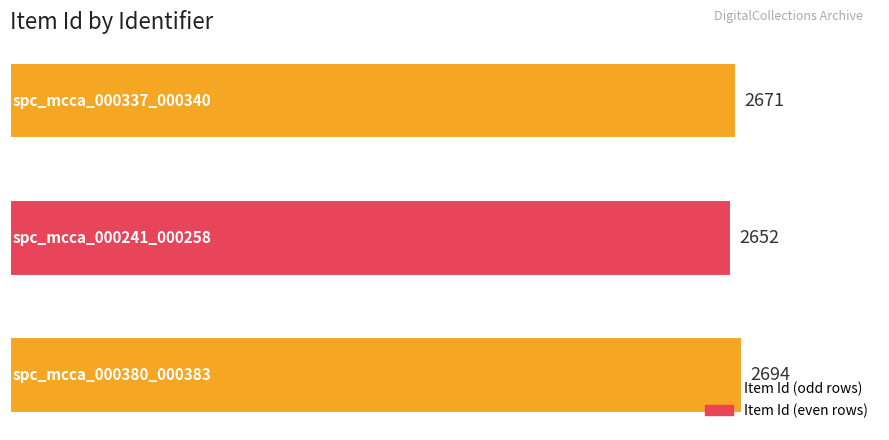

What is the maximum value shown in the chart?

2694